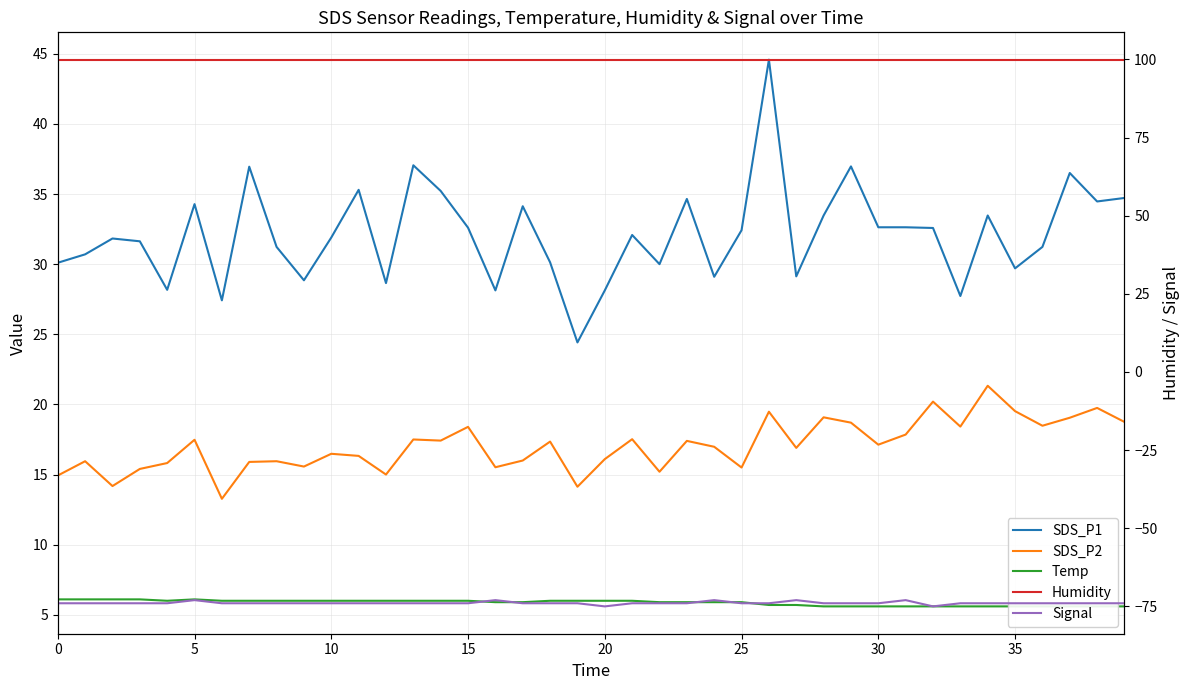

Is the value of Signal at 26 greater than the value of Humidity at 20?

No